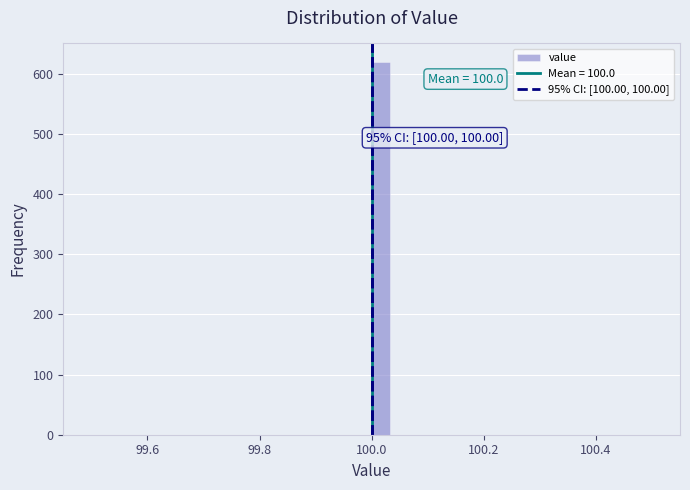

Around what value on the x-axis is the tallest bar? Give the approximate position of its centre, as read against the axis.

100.02